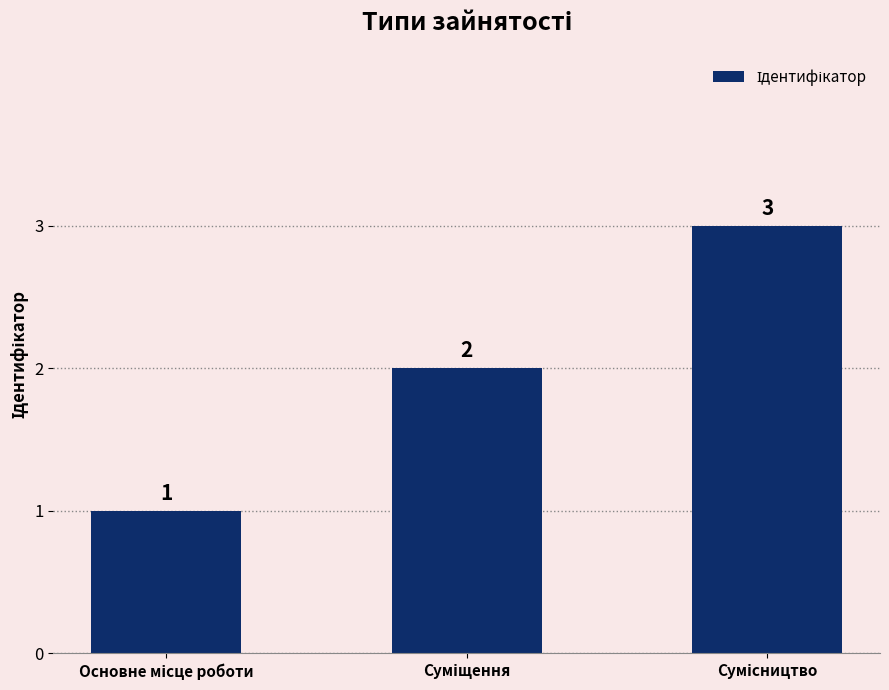

What is the sum of all values?

6